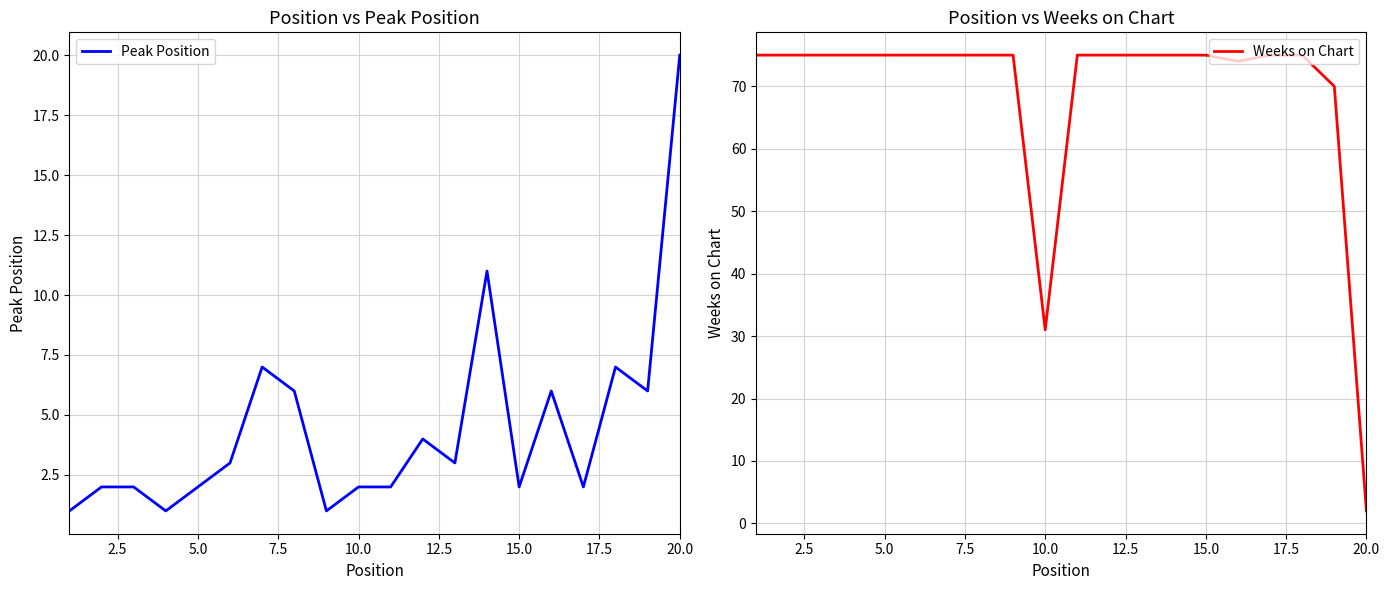

What is the highest value of the Peak Position series?

20